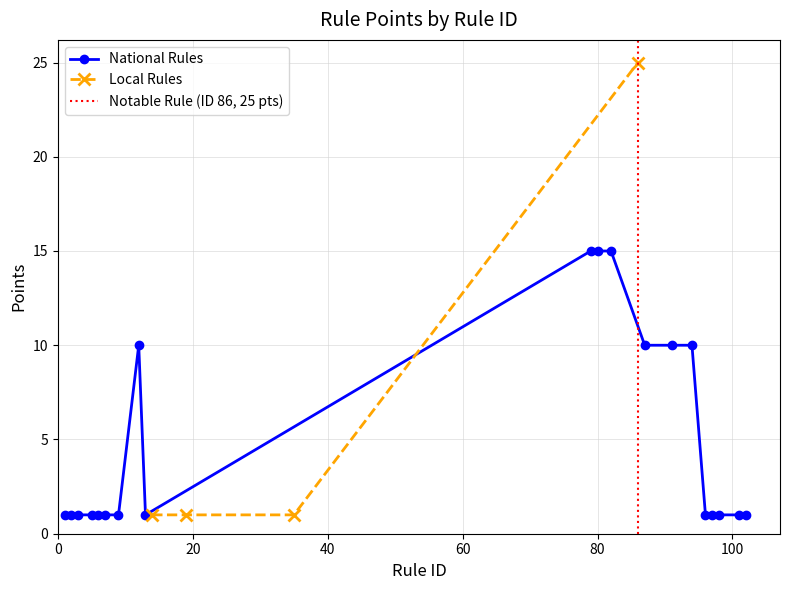

How many data points in National Rules are above 1?

7